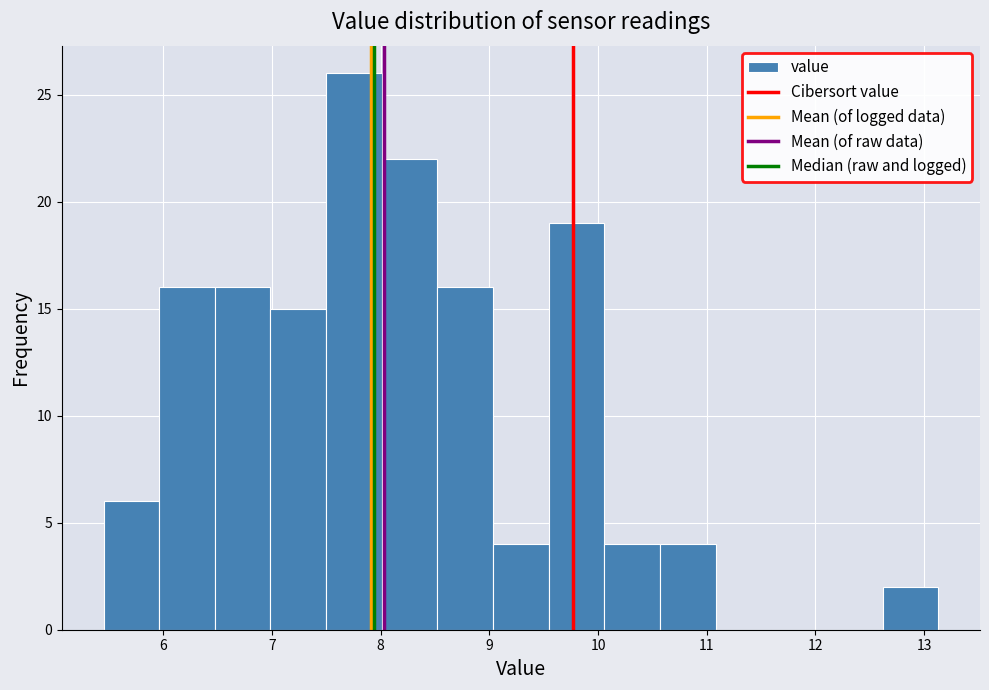

What is the height of the bar covering 9.5 to 10.1 on the x-axis? Neither the bar edges nor the heights are printed on the chart, so give them approximately, as read against the axes.

19